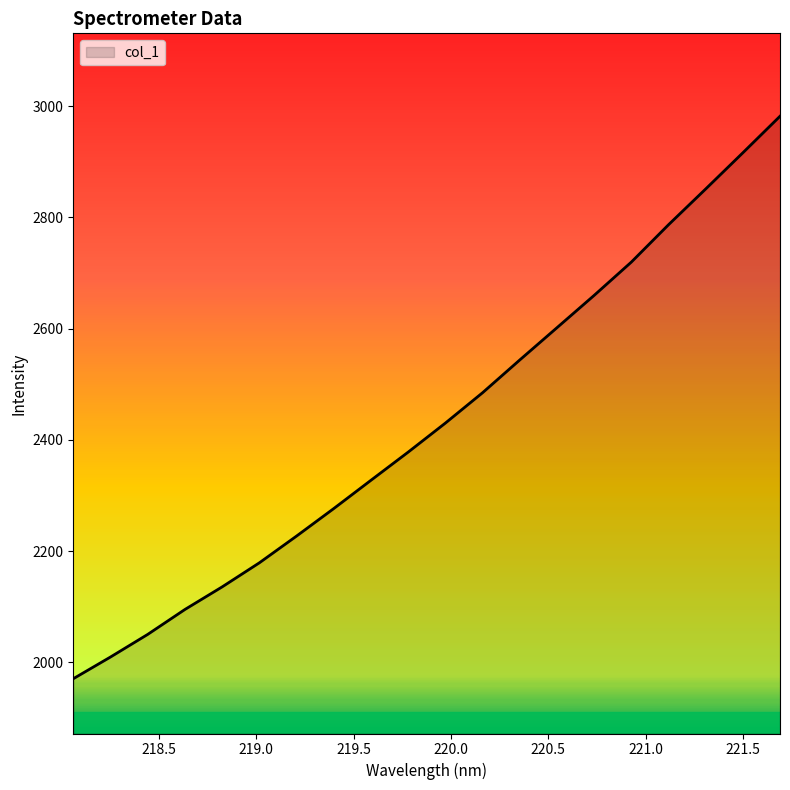

How many lines are shown in the chart?

1